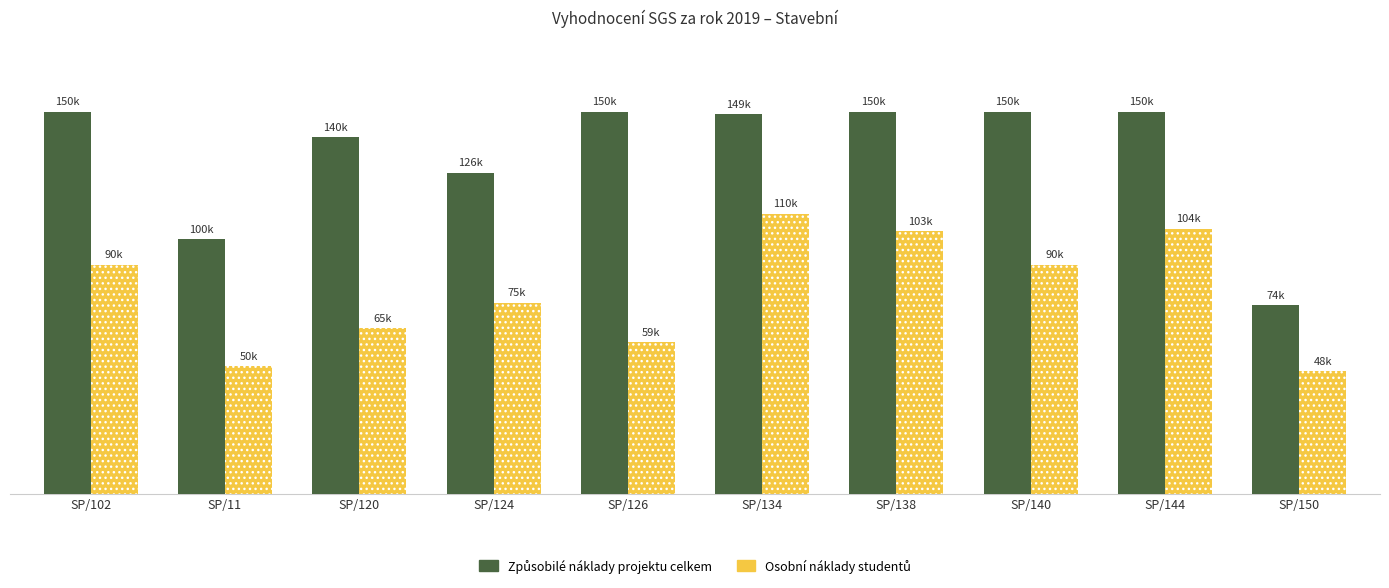

How many series are shown in this chart?

2